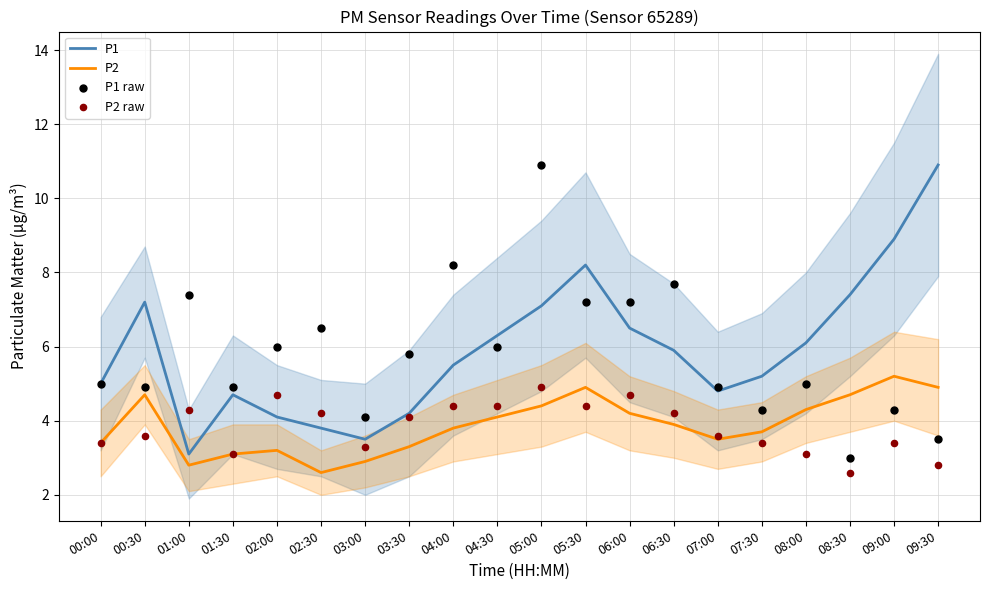

Which series contains the lowest Y value?

P2